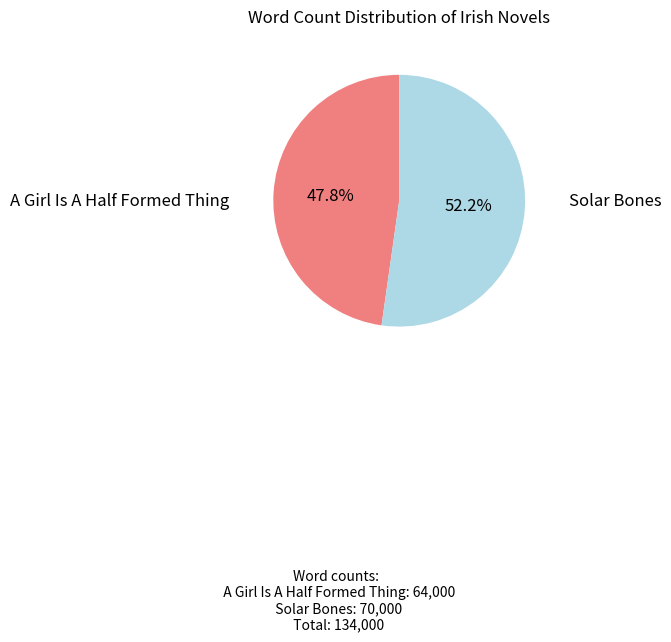

Which slice is the largest?

Solar Bones